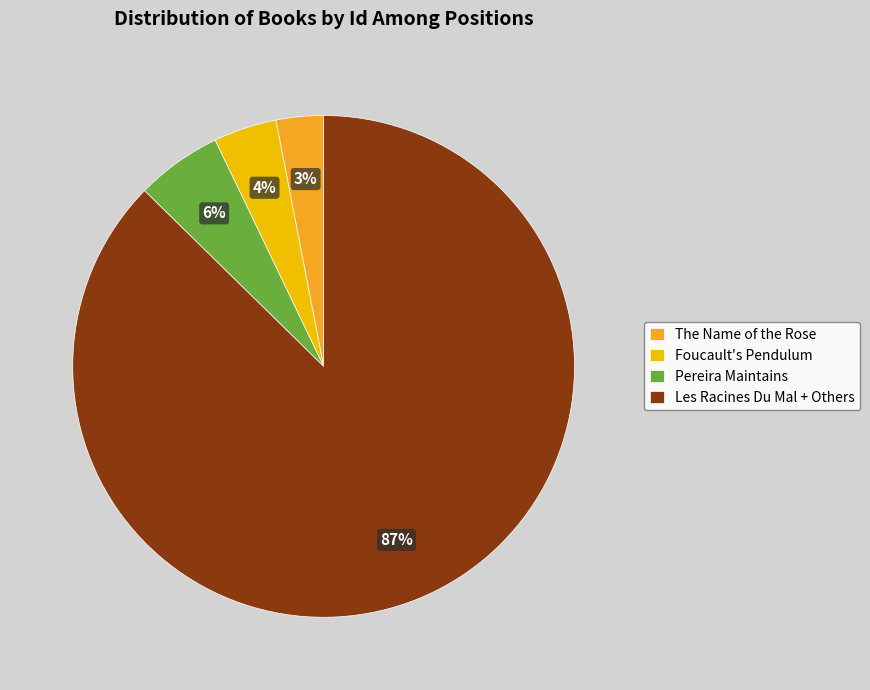

Count the number of slices in the pie.

4